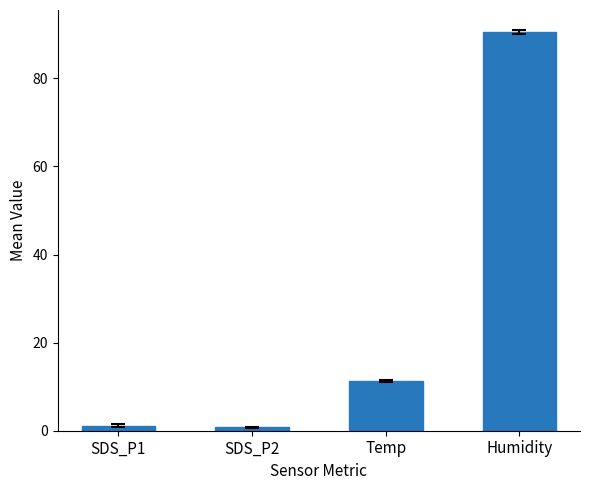

The value at Temp is 2.4. True or false?

False